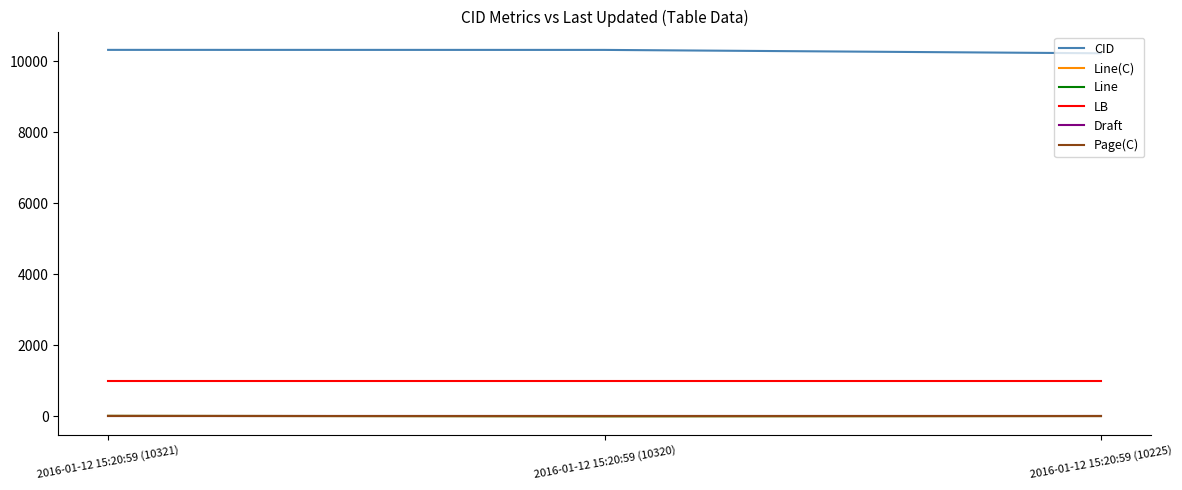

Which series has the largest total across all categories?

CID